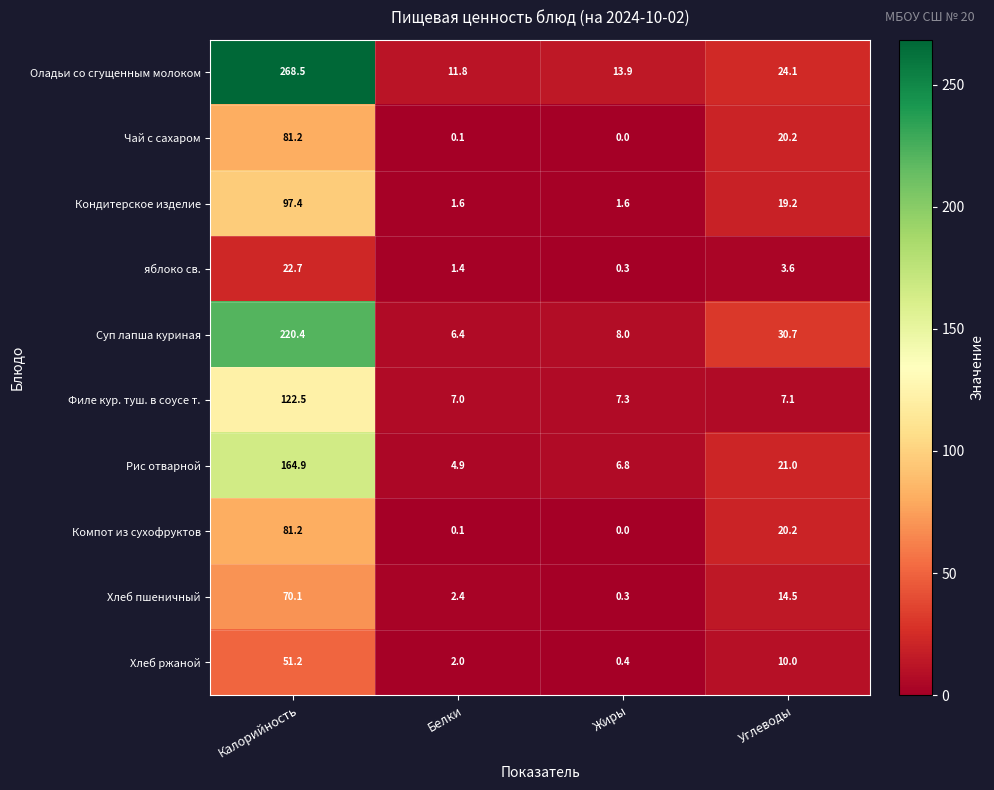

Which series changed the most between Жиры and Углеводы?

Суп лапша куриная